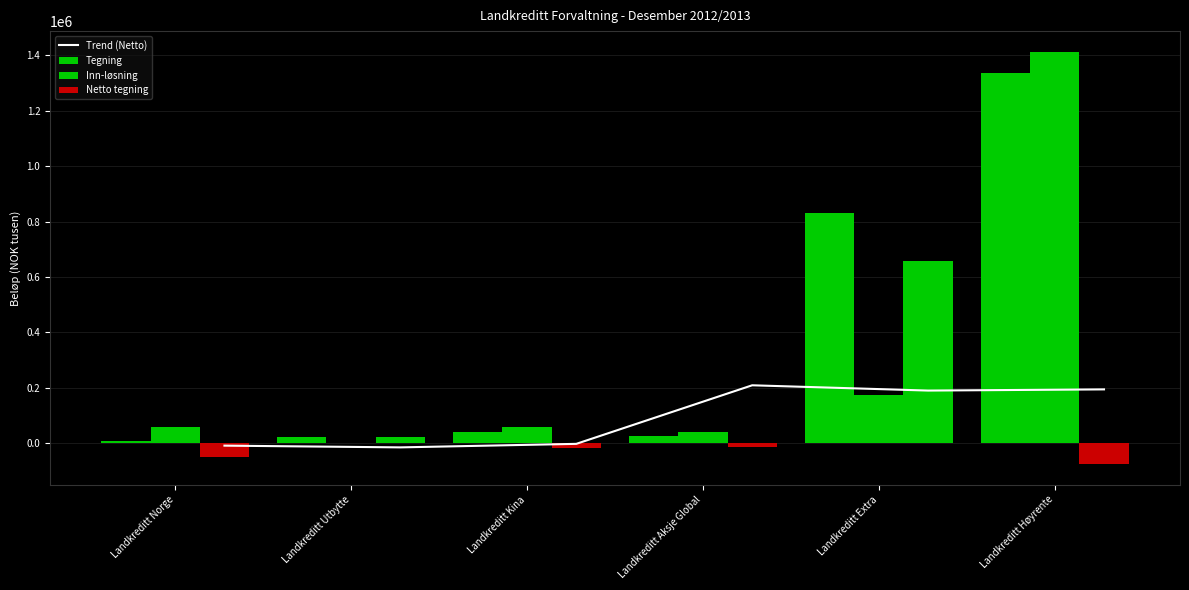

Reading right to left, what are all the values shown in this chart?

Trend (Netto): 193801.0	189487.7	208567.3	-2974.7	-15688.3	-9408.7
Tegning: 1337255.0	829534.0	26921.0	39841.0	23039.0	8194.0
Inn-løsning: 1413333.0	172053.0	39861.0	58680.0	184.0	59275.0
Netto tegning: -76078.0	657481.0	-12940.0	-18839.0	22855.0	-51081.0